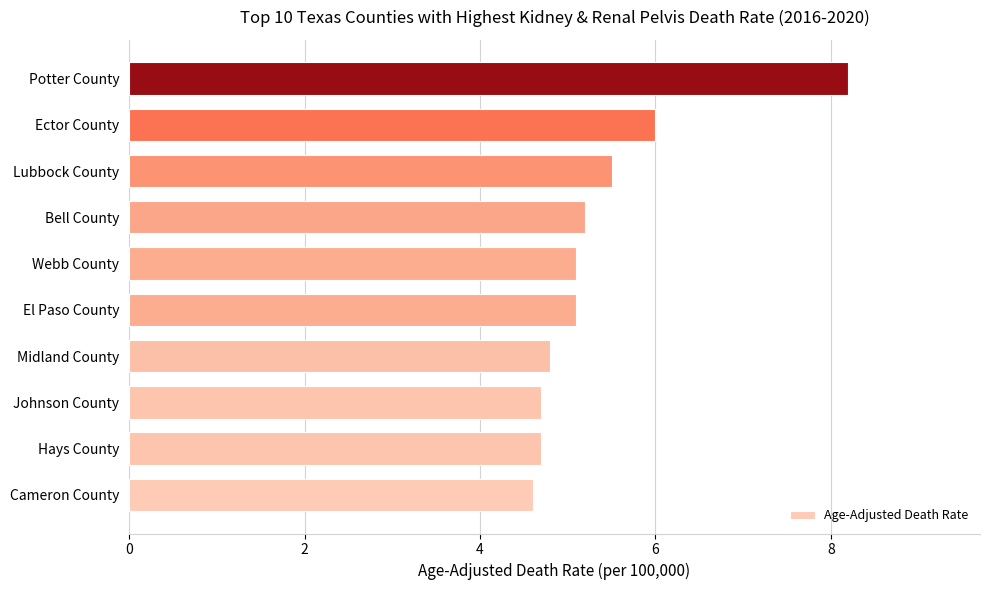

The chart shows a value of 5.1 at El Paso County. True or false?

True